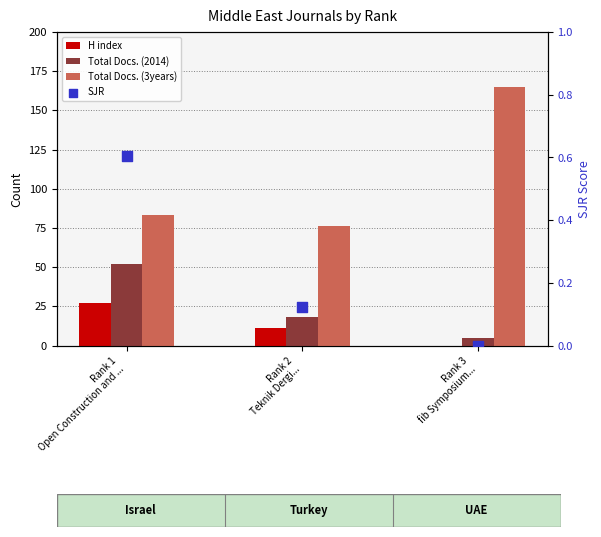

Which series contains the highest Y value?

Total Docs. (3years)